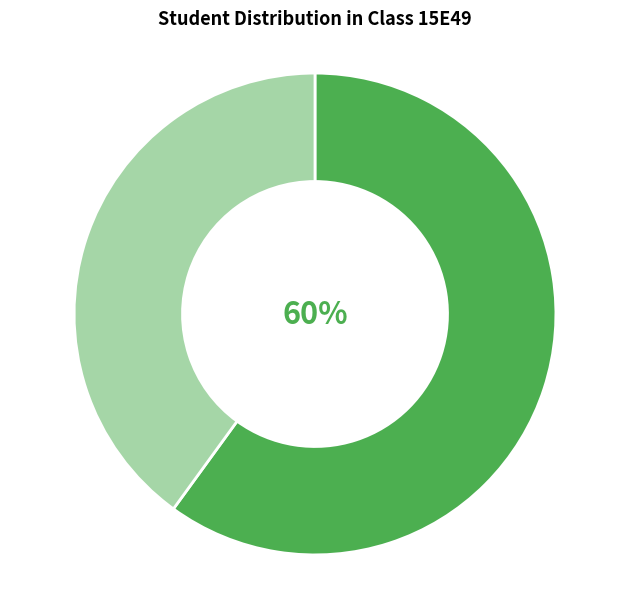

Is there a majority slice in this chart?

Yes